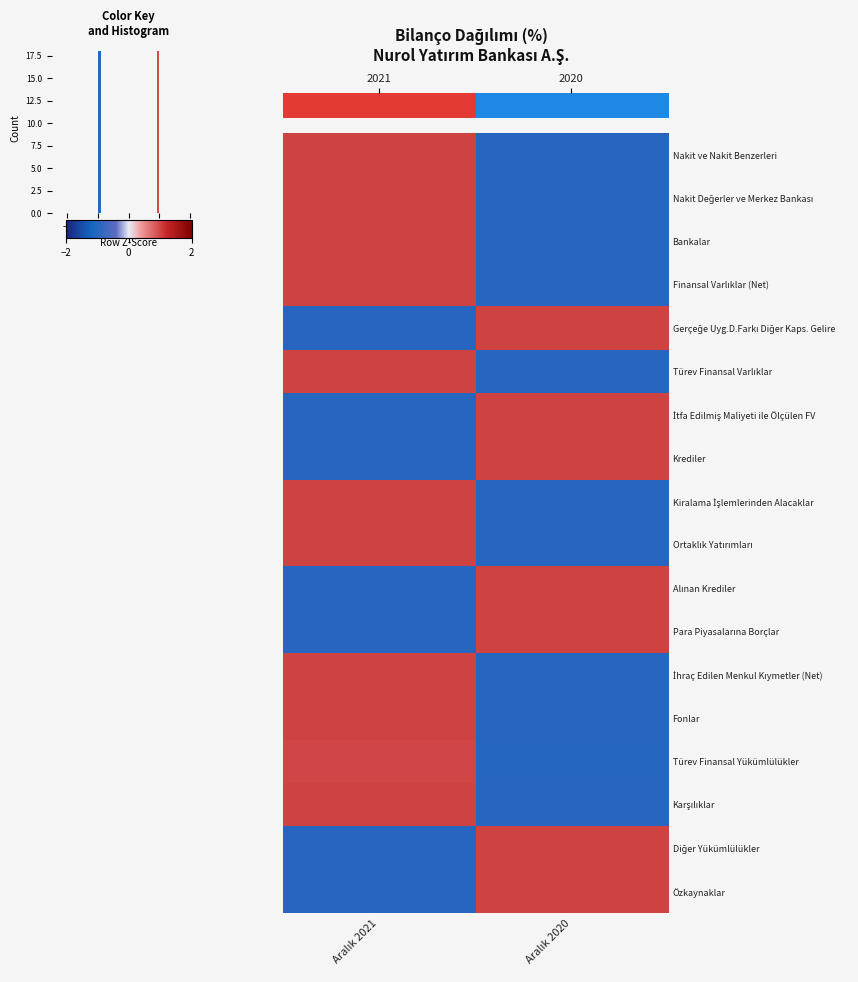

The value of Kiralama İşlemlerinden Alacaklar at Aralık 2020 is -1.3. True or false?

False